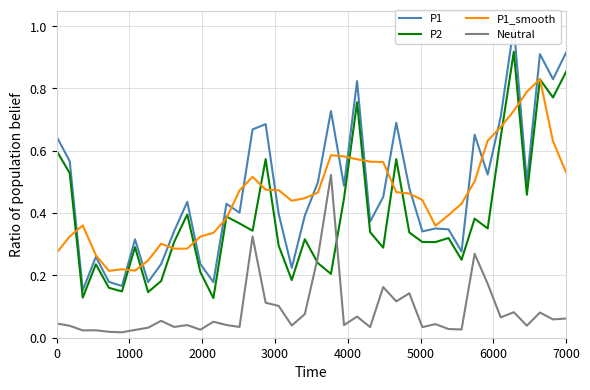

How many lines are shown in the chart?

4